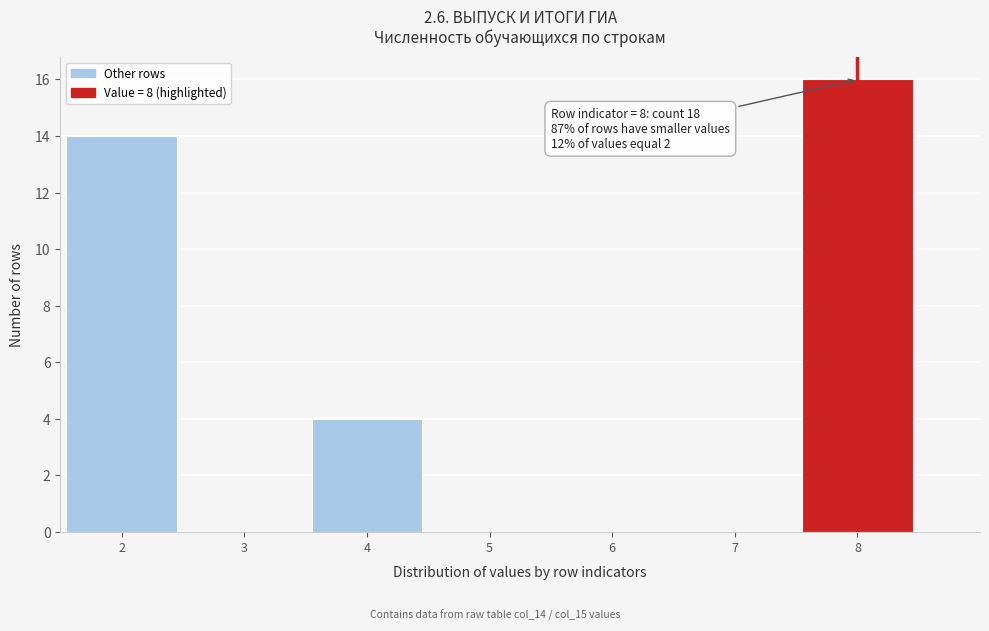

Which range on the x-axis has the tallest bar?

7.5 to 8.5